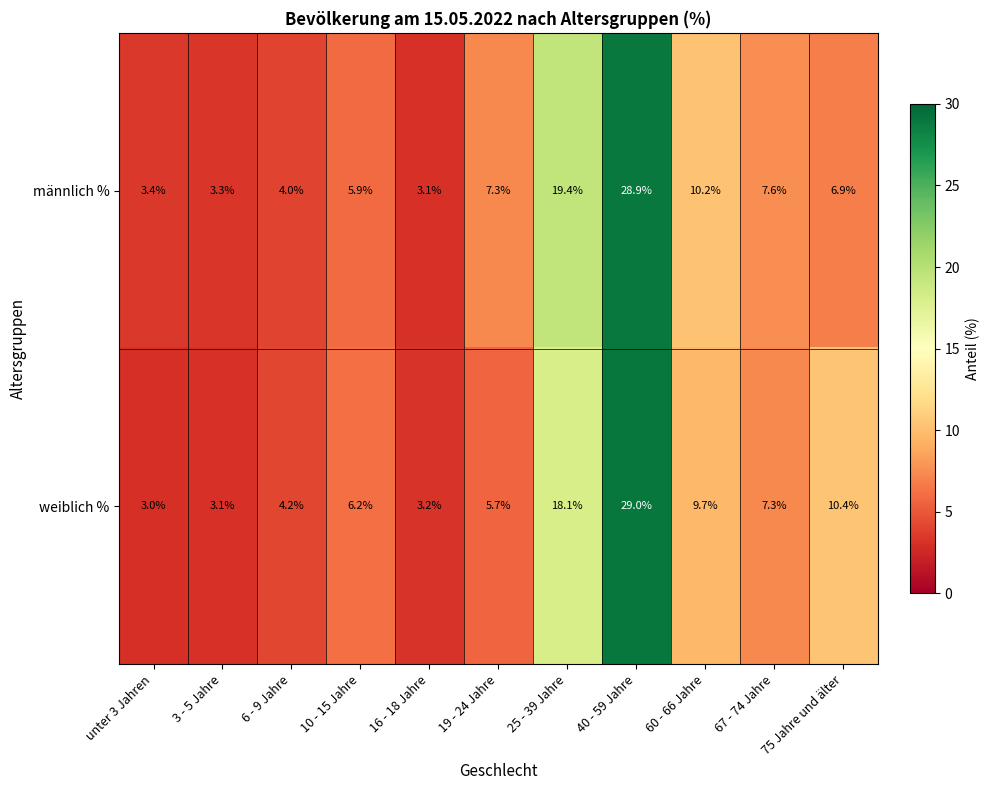

What is the minimum value shown in the chart?

3.0